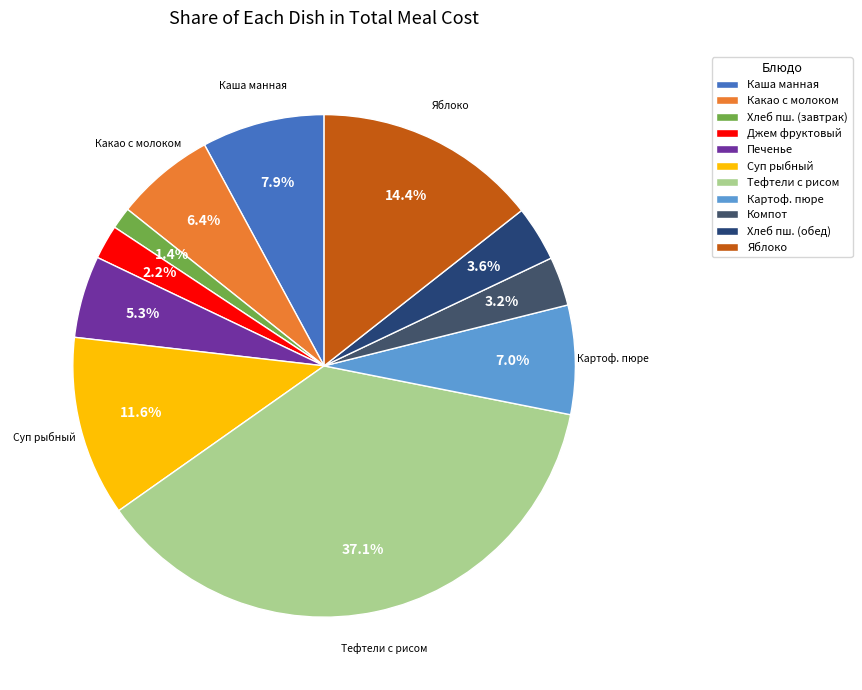

Does any single category account for the majority?

No